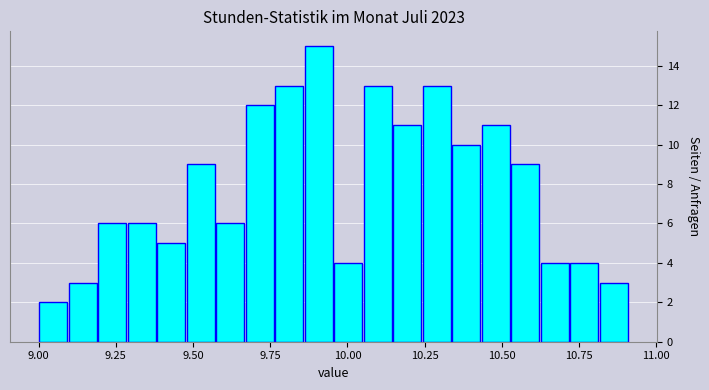

Read against the x-axis, roughly where is the centre of the tallest bar?

9.90